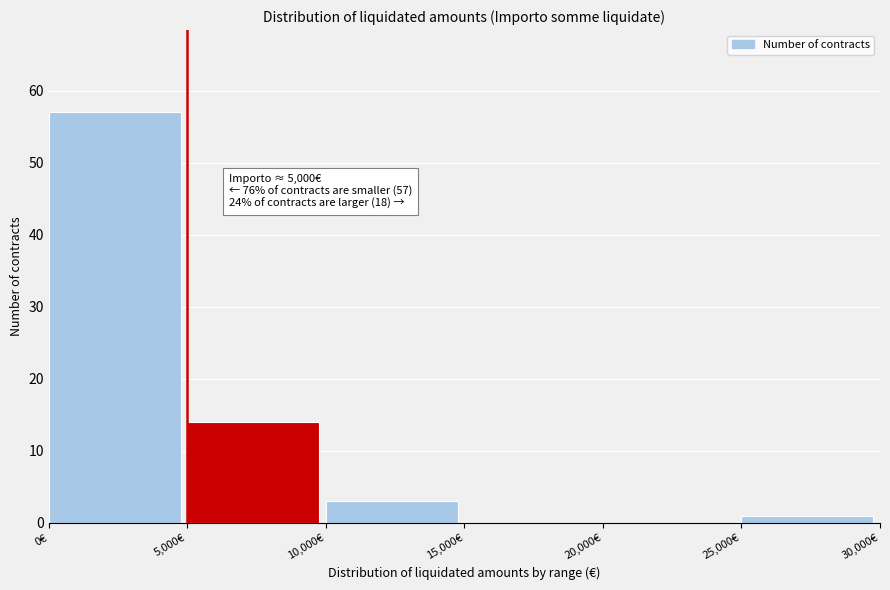

Over which range of the x-axis is the bar tallest?

0 to 5000